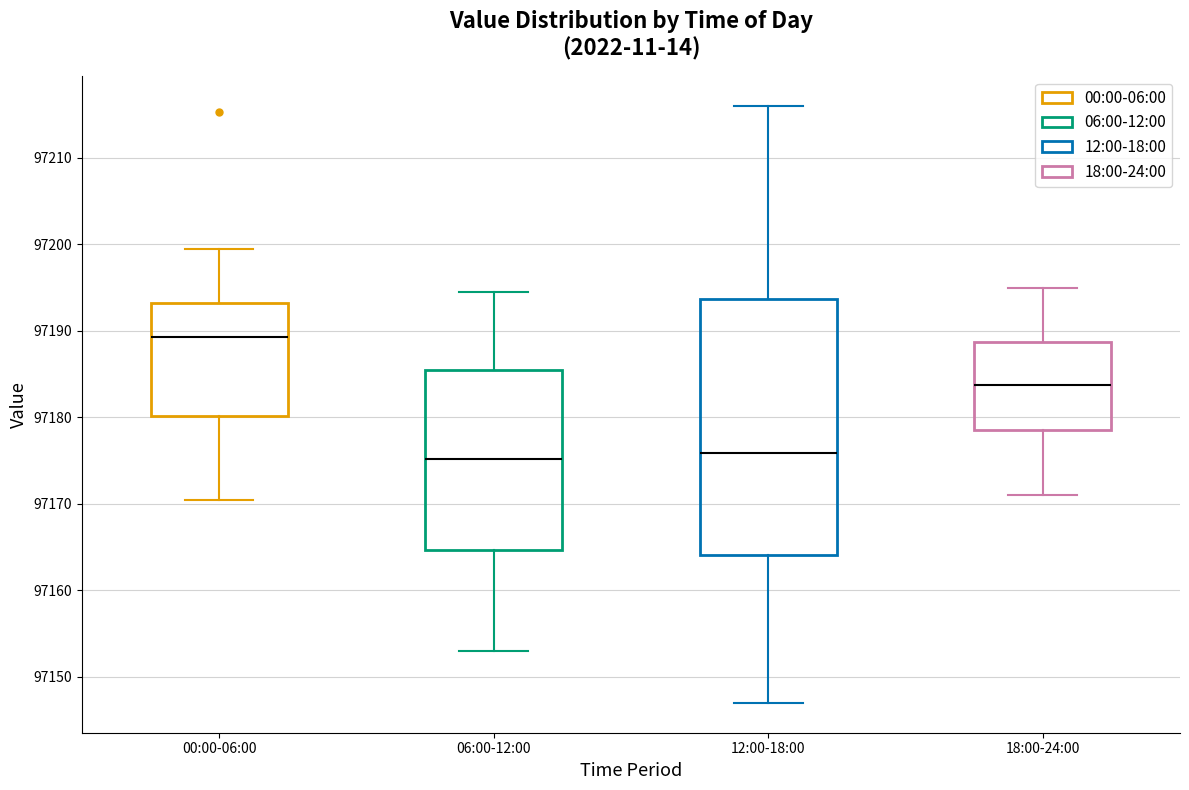

Reading left to right, transcribe this box plot: for each box, give where its median line is, the range the box spans, and where its two whiskers end, as read against the y-axis. The values are not printed on the chart, so give them approximately, as read against the axis.

00:00-06:00: median 97189, box 97180 to 97193, whiskers 97171 to 97199
06:00-12:00: median 97175, box 97165 to 97185, whiskers 97153 to 97194
12:00-18:00: median 97176, box 97164 to 97194, whiskers 97147 to 97216
18:00-24:00: median 97184, box 97179 to 97189, whiskers 97171 to 97195